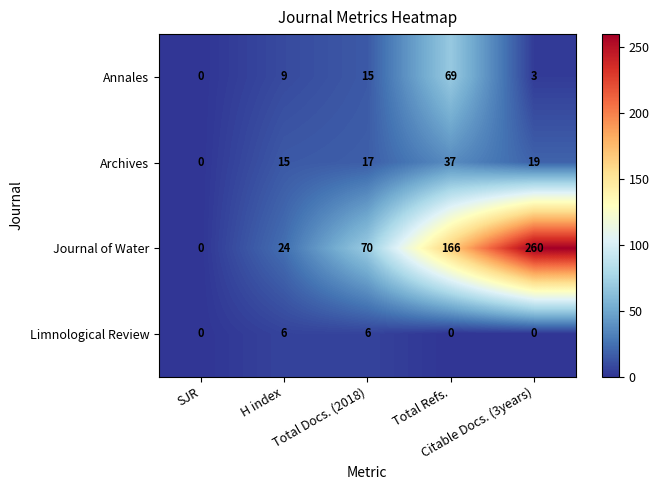

Which series has the widest spread of values?

Journal of Water